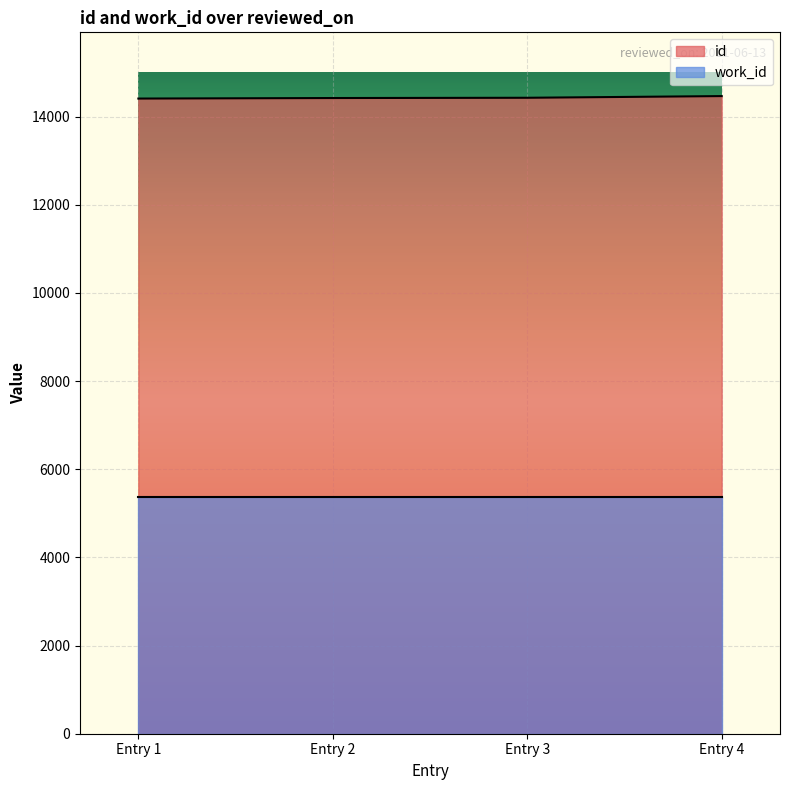

At Entry 2, list the series in order from smallest to largest.

work_id, id